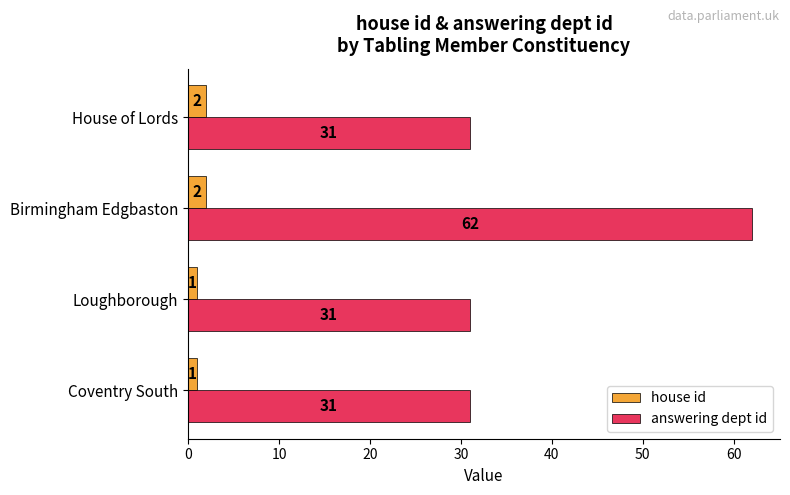

Rank the series at Loughborough from highest to lowest value.

answering dept id, house id